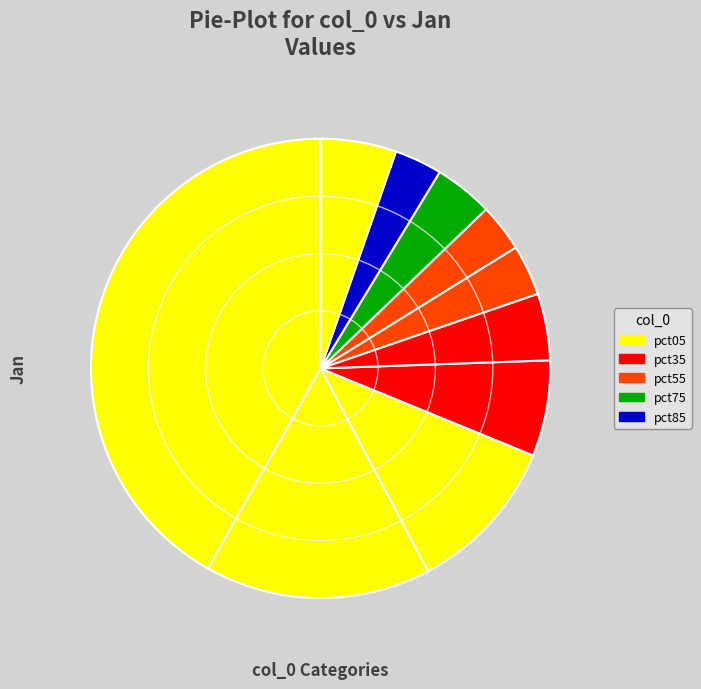

To the nearest percent, what is the average slice percentage?

10%